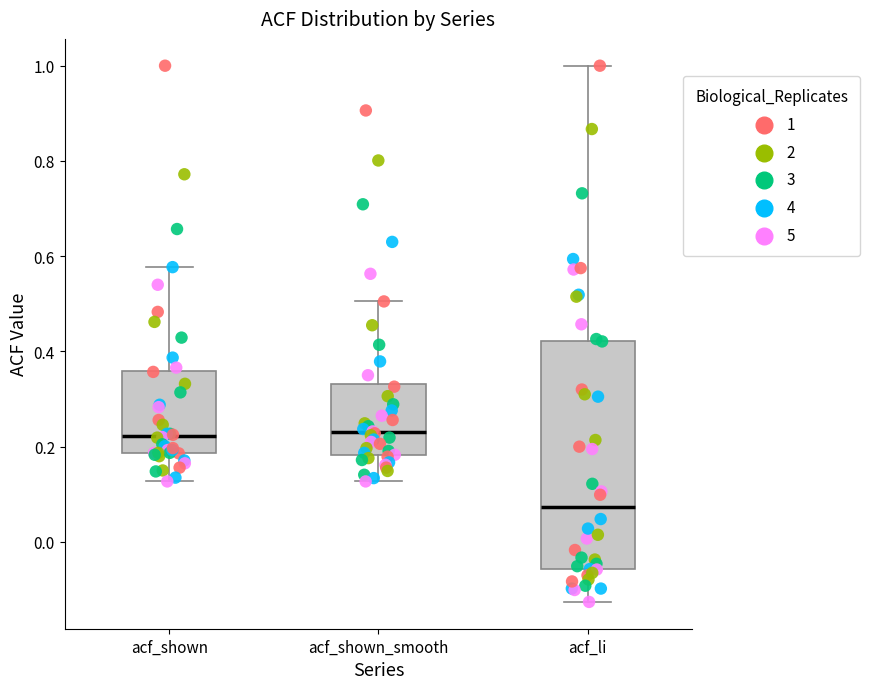

Which box is the tallest, from its lower edge to its upper edge?

acf_li